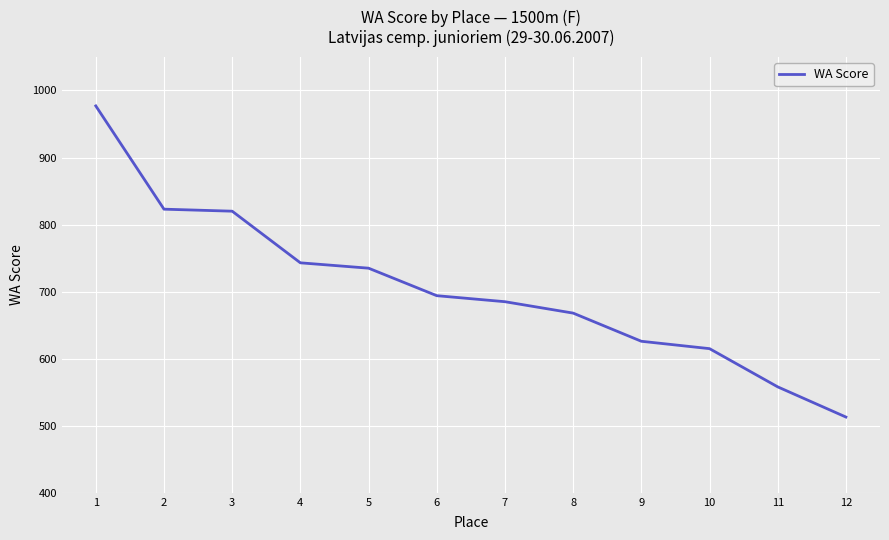

Approximately how many times larger is the value at 8 compared to 12?

1.3